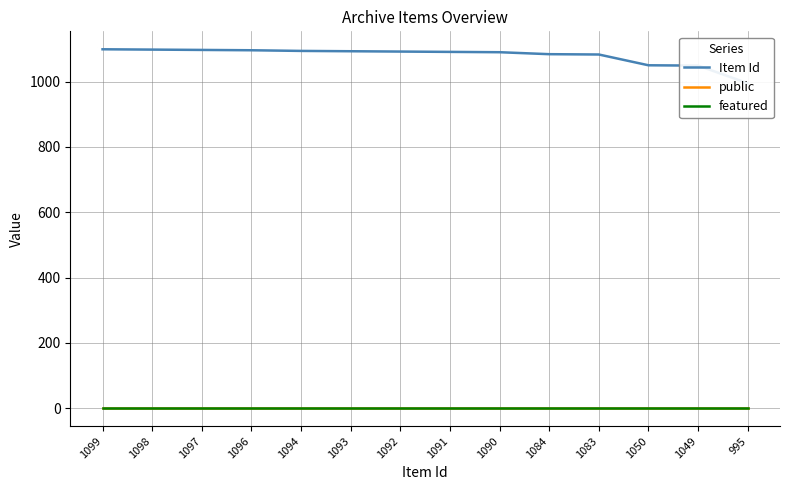

Which series changed the most between 1097 and 1050?

Item Id